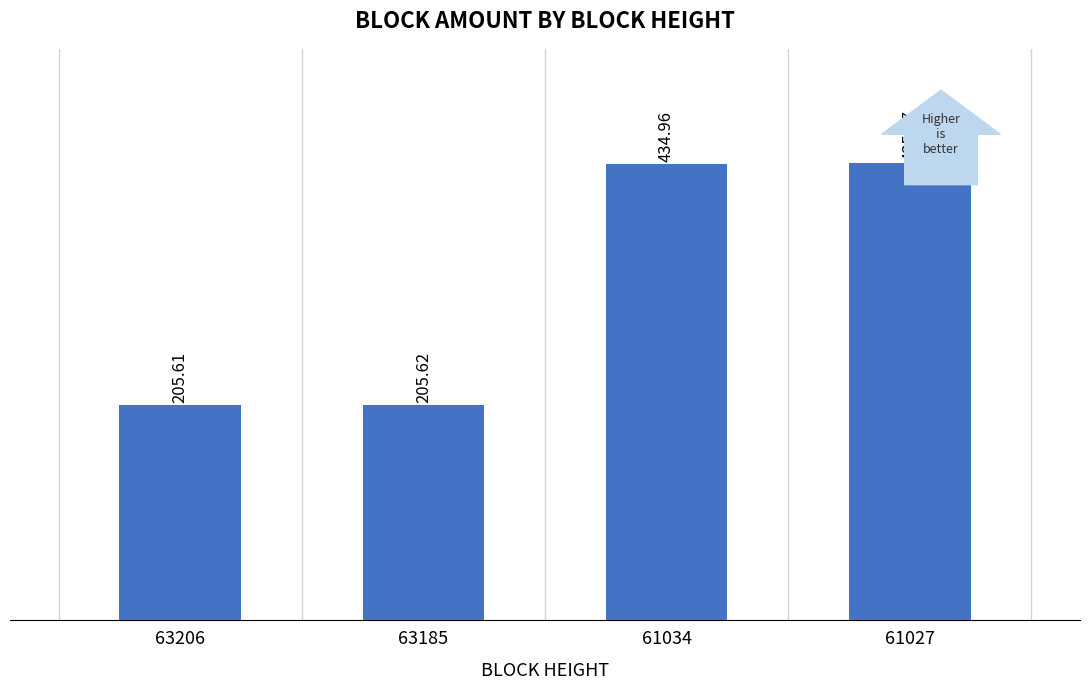

What is the value of the 1st bar from the left?

205.6